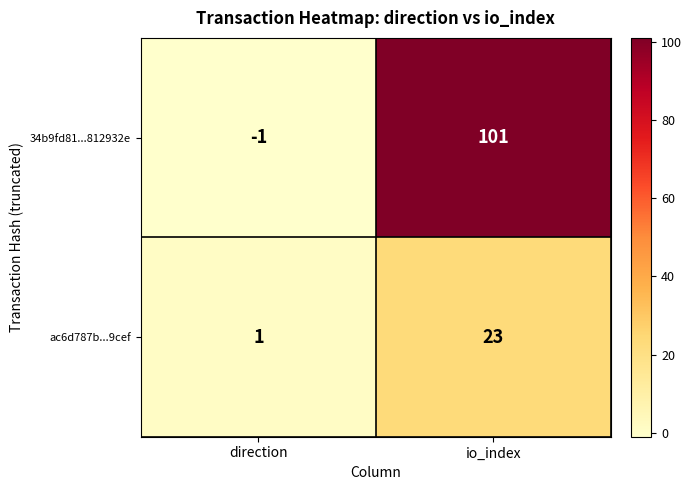

At direction, list the series in order from largest to smallest.

ac6d787b...9cef, 34b9fd81...812932e